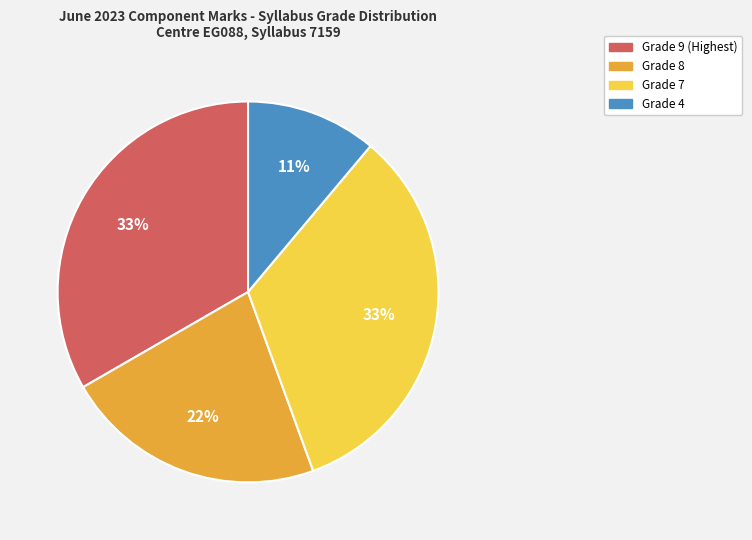

Which category has the smallest portion of the pie?

Grade 4